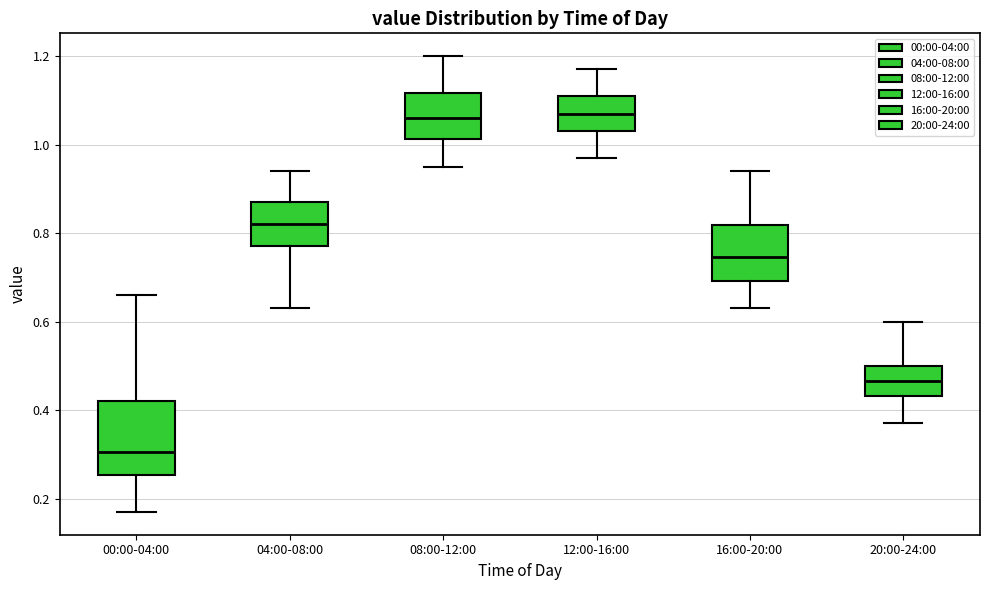

Where does the upper whisker of the box for 20:00-24:00 end on the y-axis? The values are not printed on the chart, so give them approximately, as read against the axis.

0.60